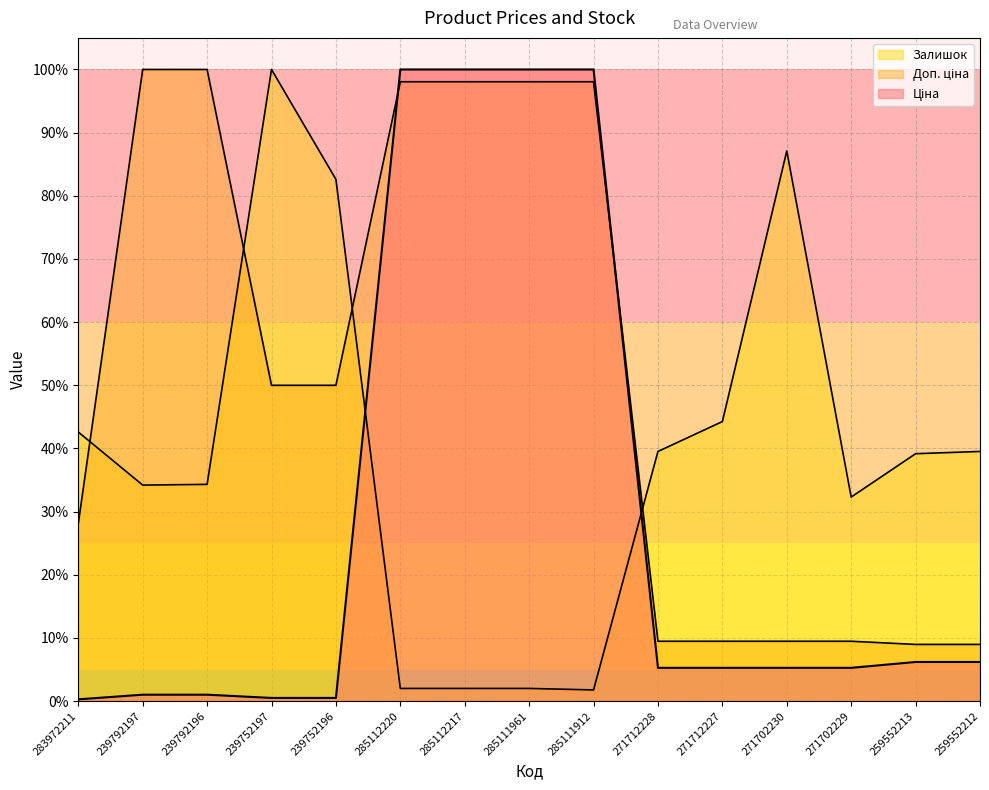

Is it true that Ціна equals 1.5 at 285111912?

False